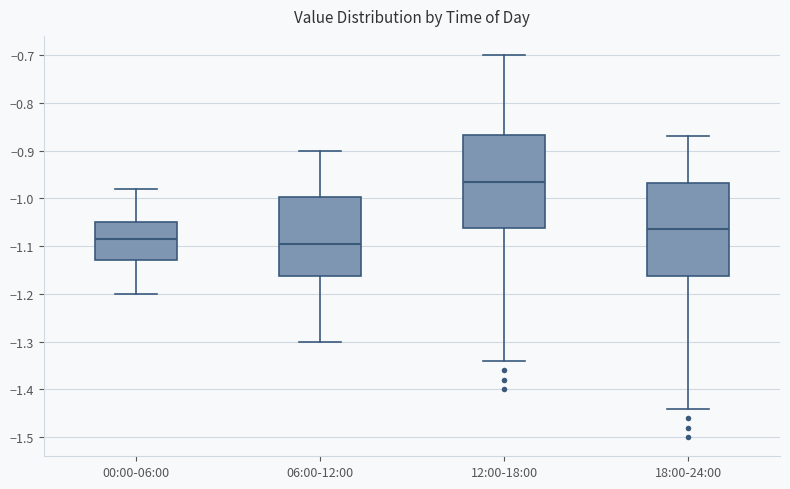

Reading left to right, transcribe this box plot: for each box, give where its median line is, the range the box spans, and where its two whiskers end, as read against the y-axis. The values are not printed on the chart, so give them approximately, as read against the axis.

00:00-06:00: median -1.08, box -1.13 to -1.05, whiskers -1.20 to -0.98
06:00-12:00: median -1.09, box -1.16 to -1.00, whiskers -1.30 to -0.90
12:00-18:00: median -0.96, box -1.06 to -0.87, whiskers -1.34 to -0.70
18:00-24:00: median -1.06, box -1.16 to -0.97, whiskers -1.44 to -0.87